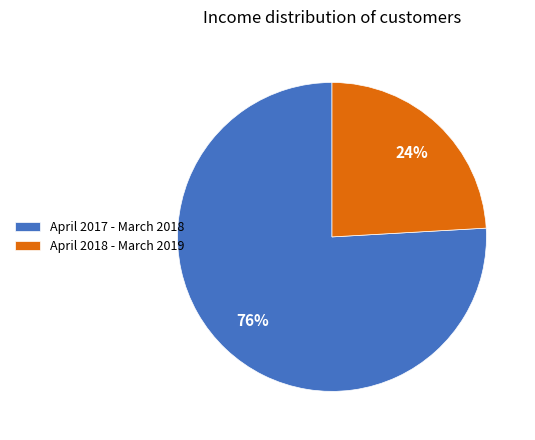

Which slice represents more than half of the pie?

April 2017 - March 2018